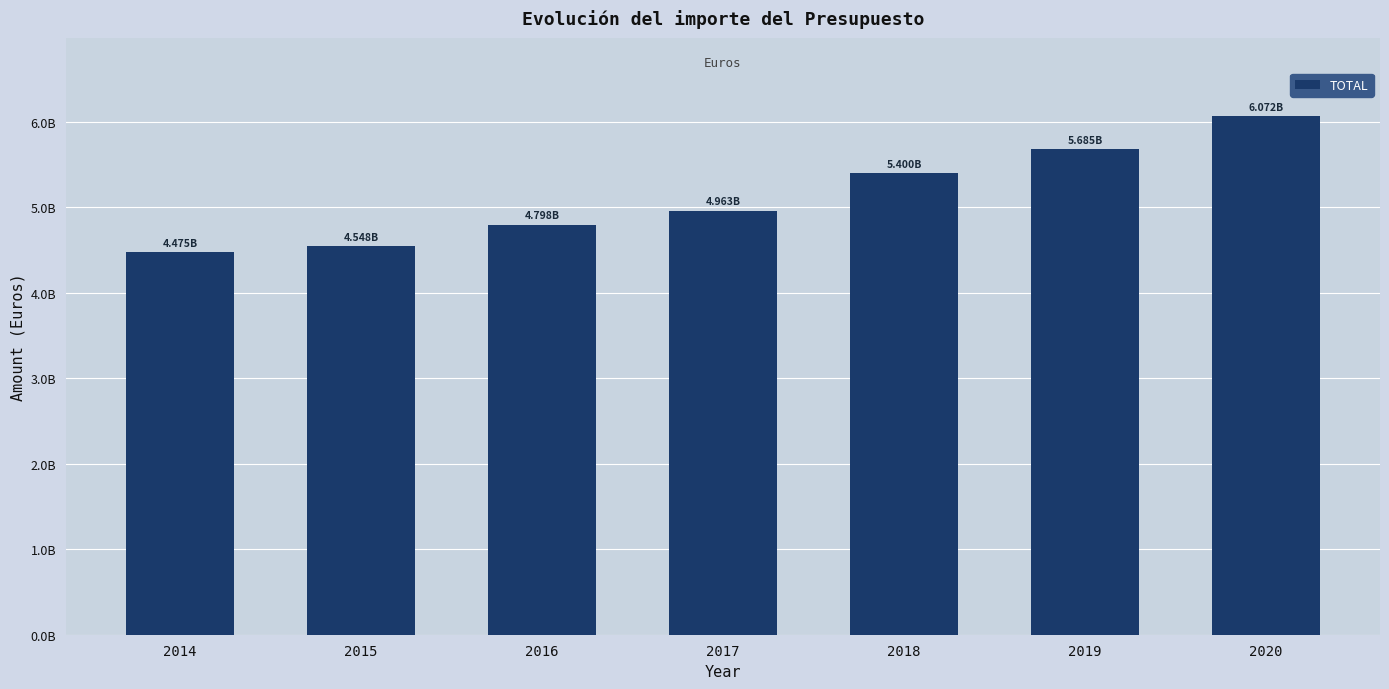

Rank the categories by value from lowest to highest.

2014, 2015, 2016, 2017, 2018, 2019, 2020